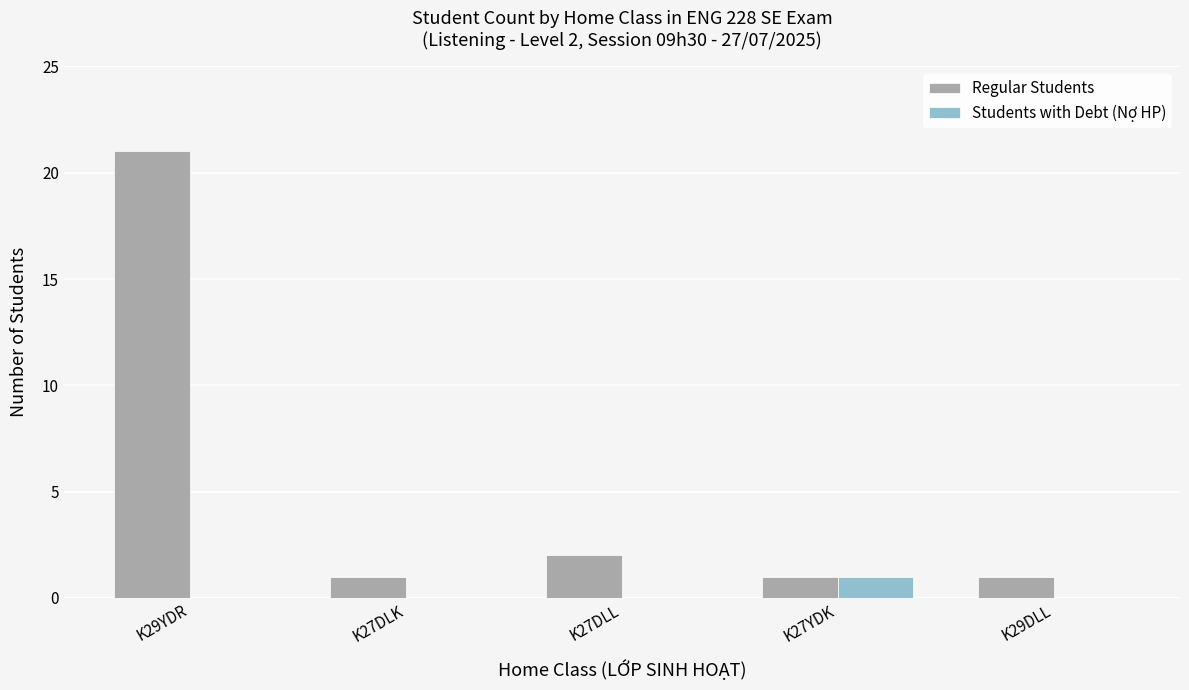

The Regular Students series shows 3 at K27DLL. True or false?

False